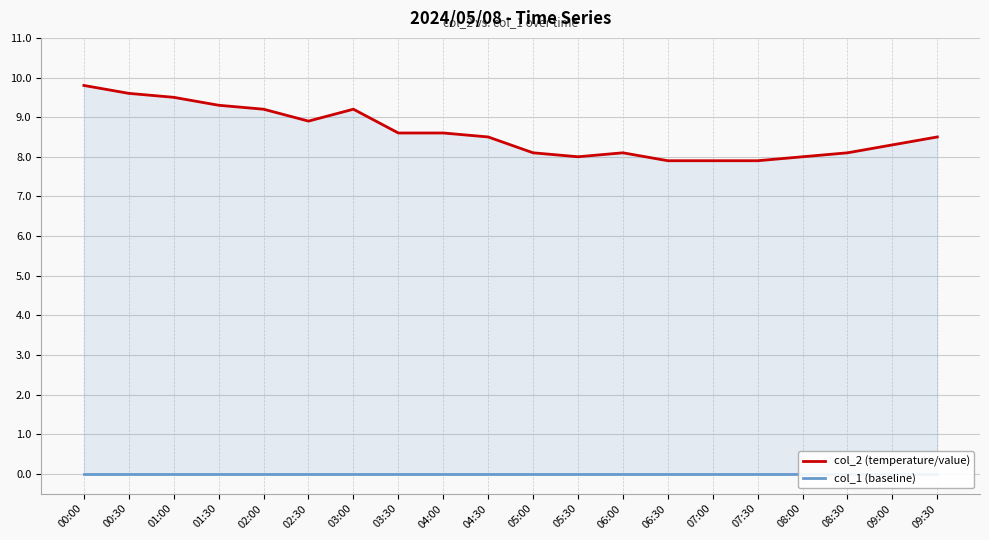

Which category has the lowest value across all series?

00:00